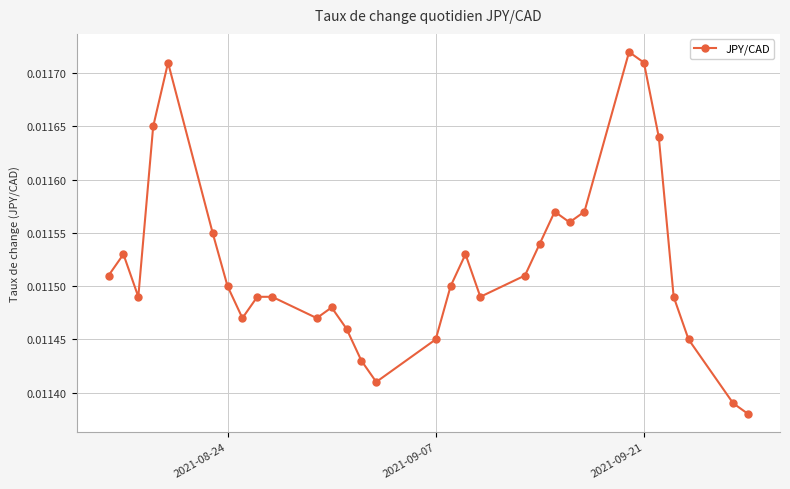

How many points are lower than both their immediate neighbors (excluding endpoints)?

6